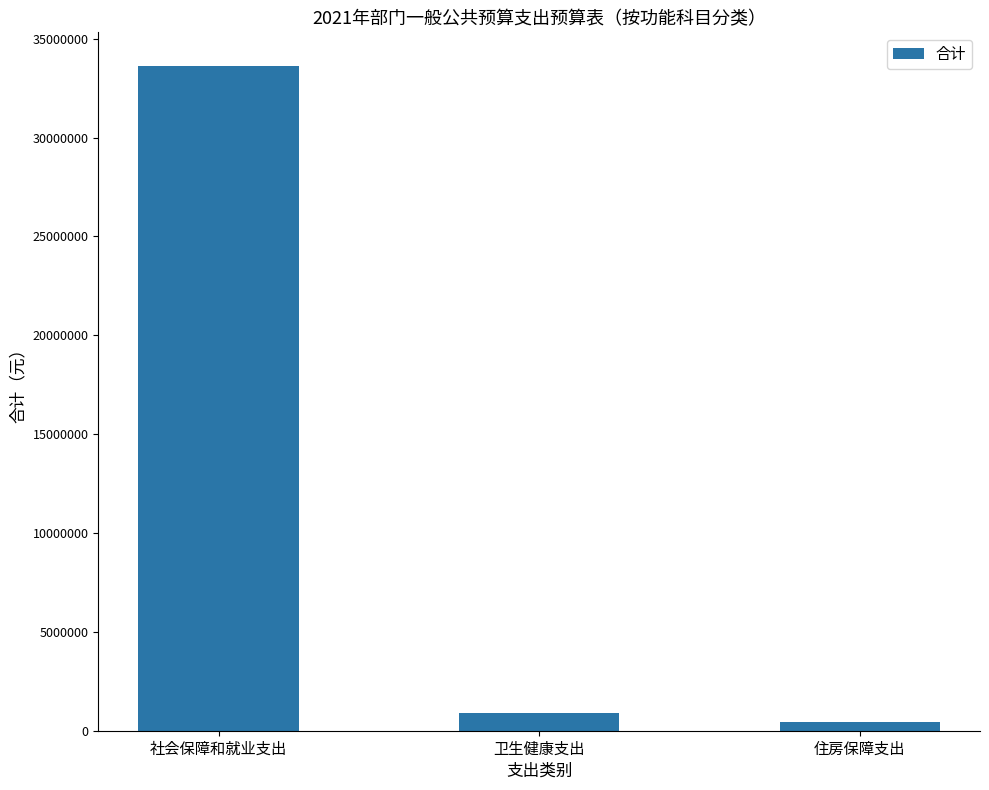

What value does the data have at 住房保障支出, to the nearest 50?

446500